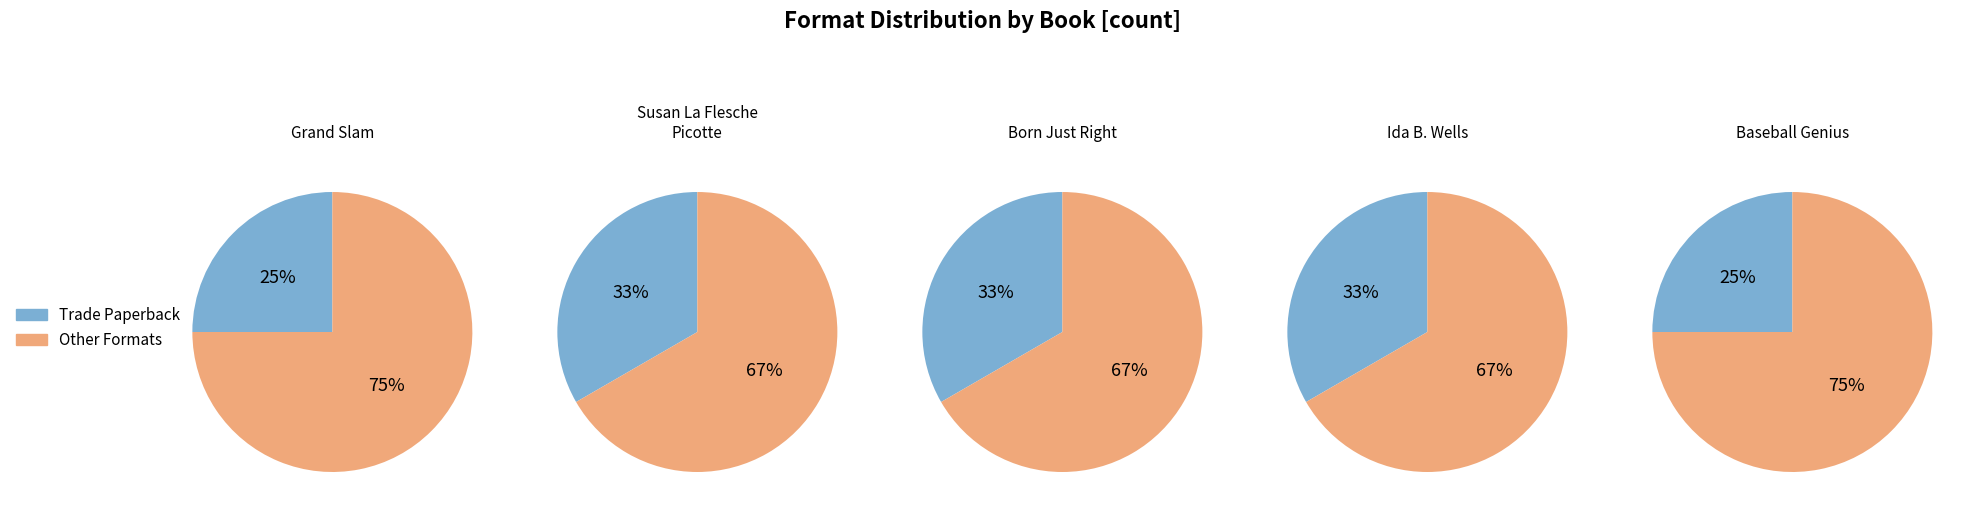

Count the number of slices in the pie.

5